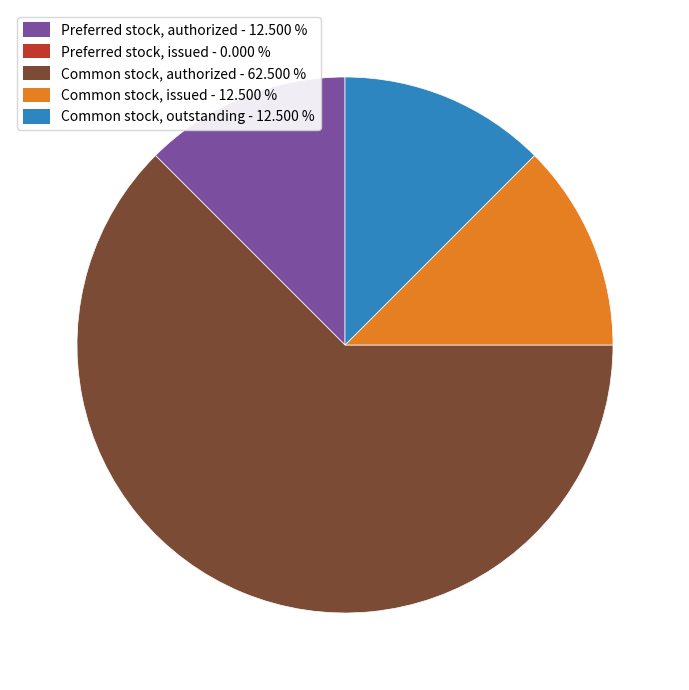

Does any single category account for the majority?

Yes